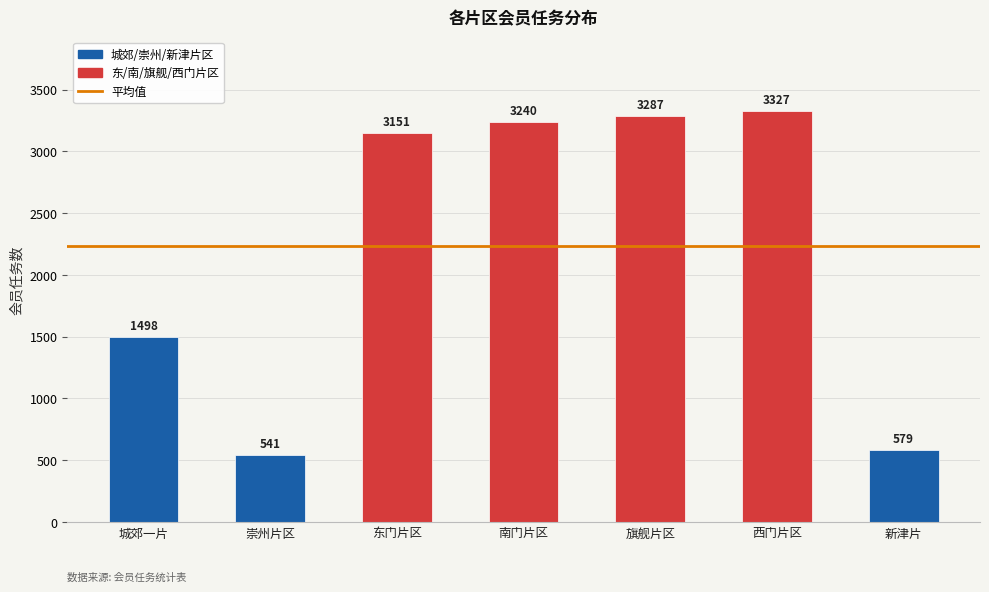

Reading right to left, list all the values displayed in this chart.

579	3327	3287	3240	3151	541	1498